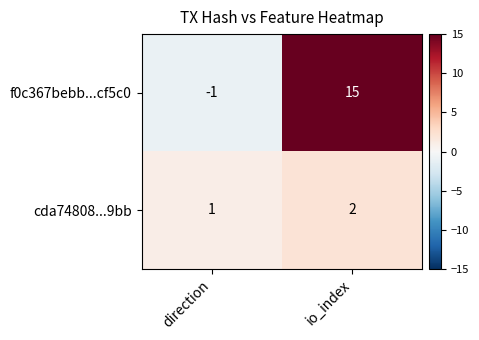

At which label is f0c367bebb...cf5c0 closest to 7?

direction